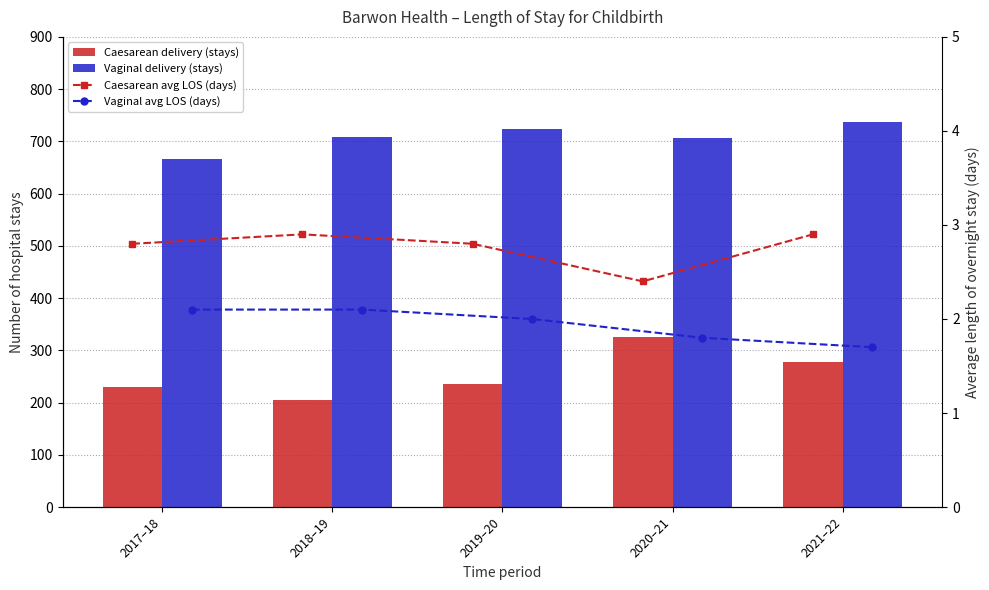

What is the smallest value displayed?

1.7